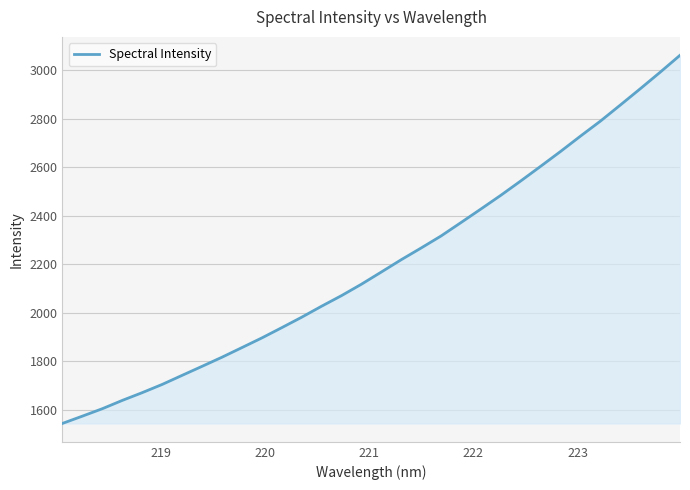

What is the minimum value shown in the chart?

1544.6